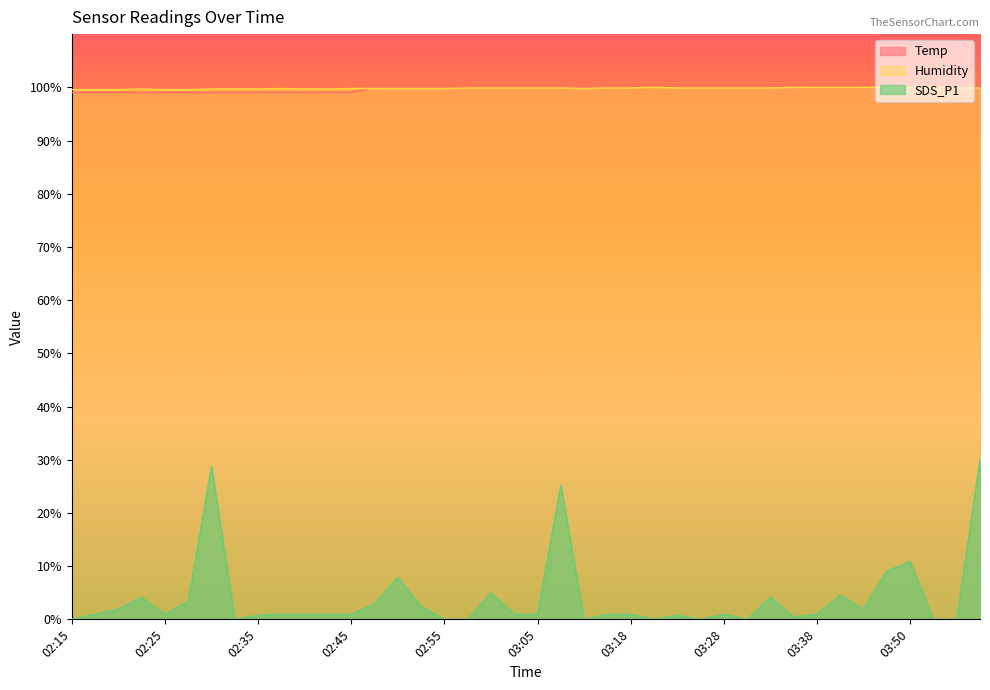

Read the Temp value at 03:05.

100.0